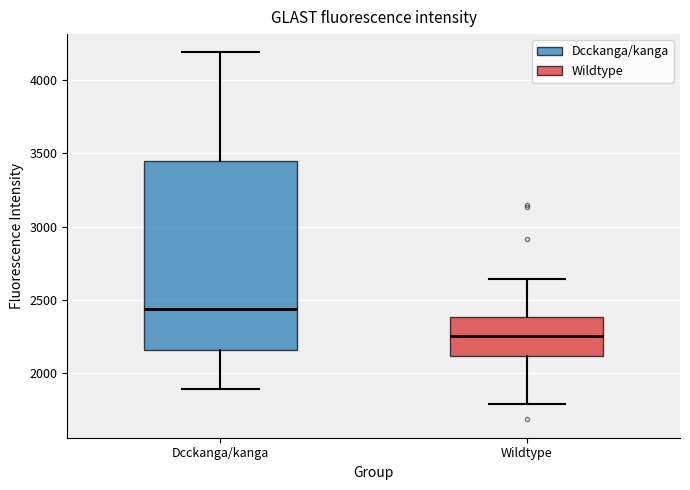

Reading left to right, read every box against the y-axis: the position of its median line, the range the box covers, and the ends of its whiskers. The values are not printed on the chart, so give them approximately, as read against the axis.

Dcckanga/kanga: median 2450, box 2150 to 3450, whiskers 1900 to 4200
Wildtype: median 2250, box 2100 to 2400, whiskers 1800 to 2650